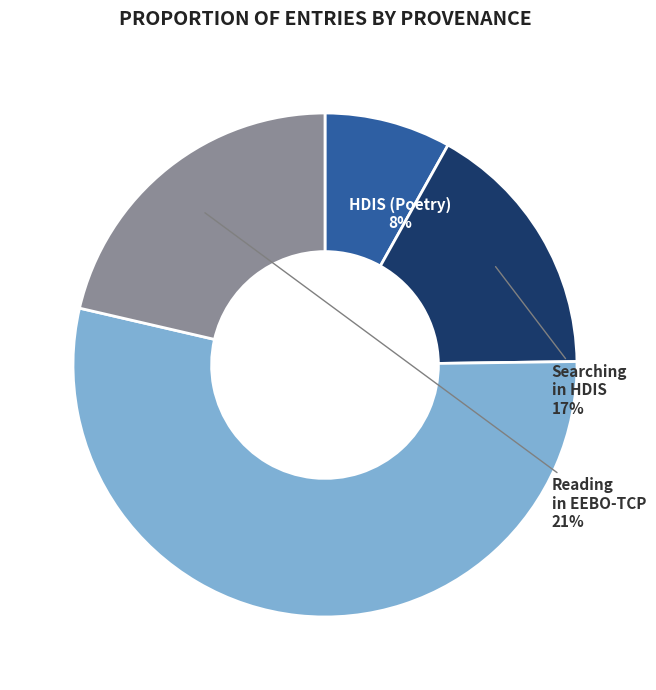

Is it true that Searching in HDIS is 29% of the pie?

False